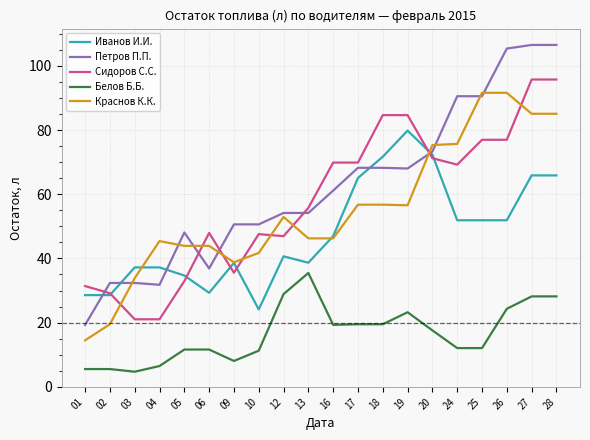

What is the highest value of the Петров П.П. series?

106.5